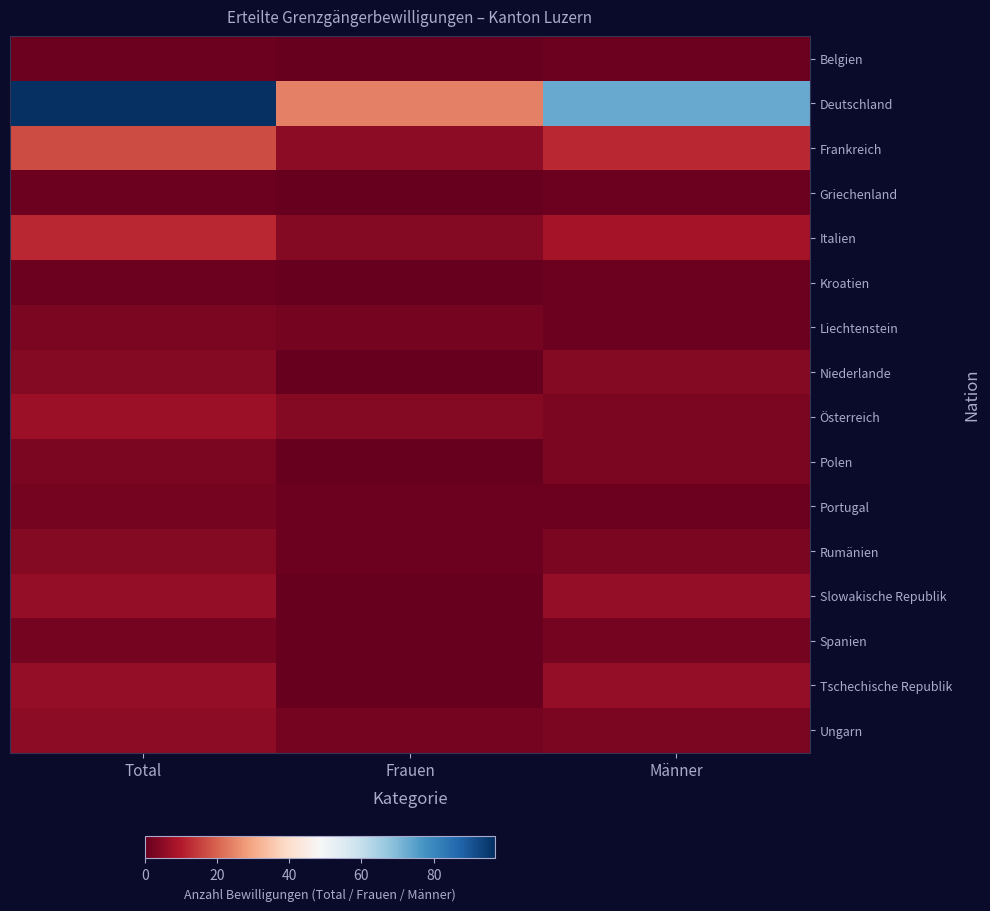

Reading right to left, list all the values displayed in this chart.

Belgien: Männer=1	Frauen=0	Total=1
Deutschland: Männer=73	Frauen=24	Total=97
Frankreich: Männer=12	Frauen=5	Total=17
Griechenland: Männer=1	Frauen=0	Total=1
Italien: Männer=8	Frauen=4	Total=12
Kroatien: Männer=1	Frauen=0	Total=1
Liechtenstein: Männer=1	Frauen=2	Total=3
Niederlande: Männer=4	Frauen=0	Total=4
Österreich: Männer=3	Frauen=4	Total=7
Polen: Männer=3	Frauen=0	Total=3
Portugal: Männer=1	Frauen=1	Total=2
Rumänien: Männer=3	Frauen=1	Total=4
Slowakische Republik: Männer=6	Frauen=0	Total=6
Spanien: Männer=2	Frauen=0	Total=2
Tschechische Republik: Männer=6	Frauen=0	Total=6
Ungarn: Männer=3	Frauen=2	Total=5